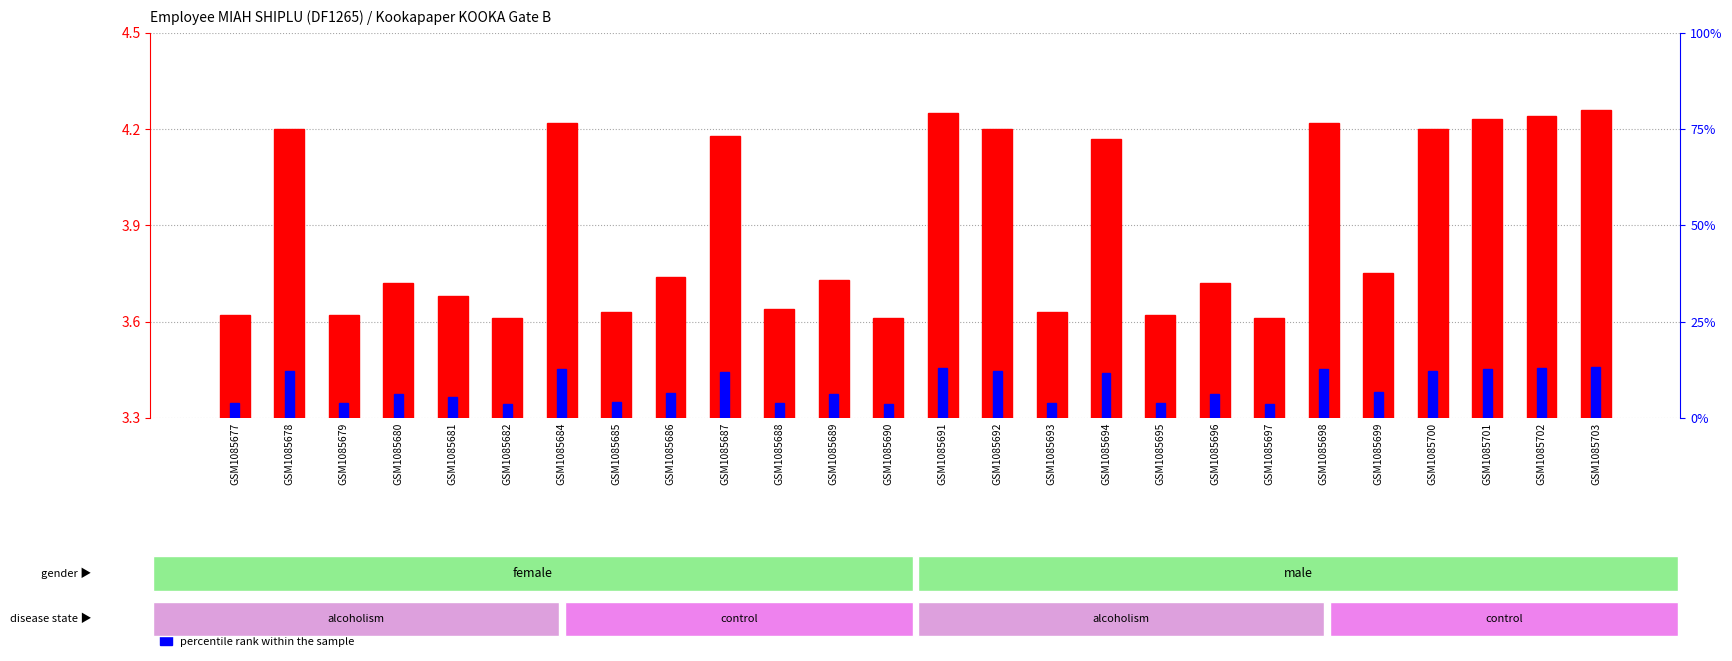

At which category is the sum across all series the highest?

GSM1085703